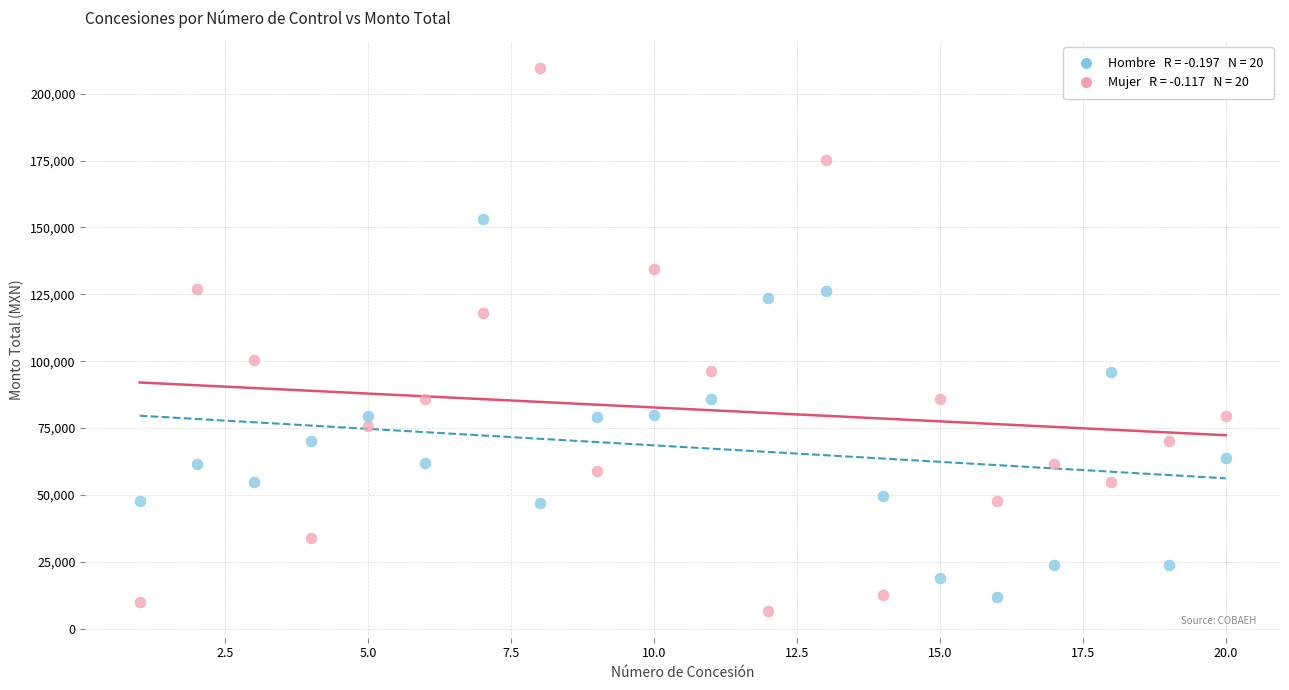

Across all data points, what is the range of X values (max minus min)?

19.0